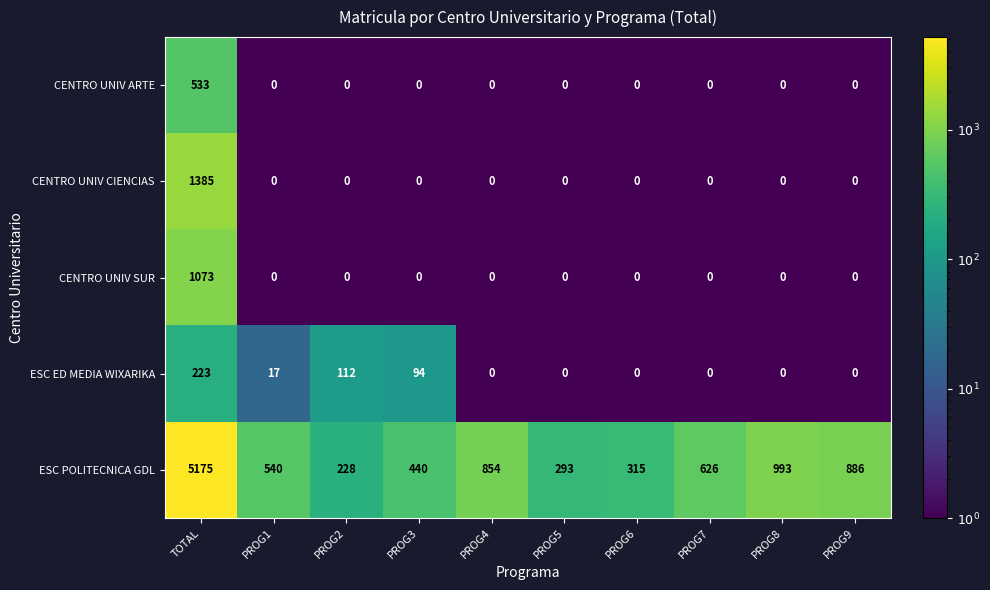

What is the difference between the maximum and minimum values in the ESC POLITECNICA GDL series?

4947